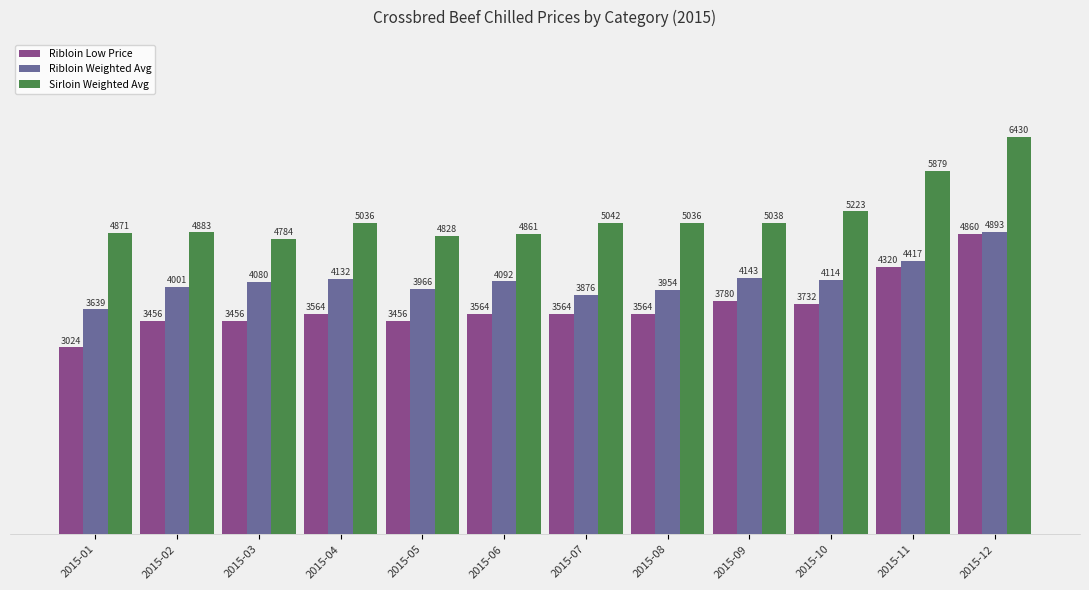

At which category is the sum across all series the highest?

2015-12